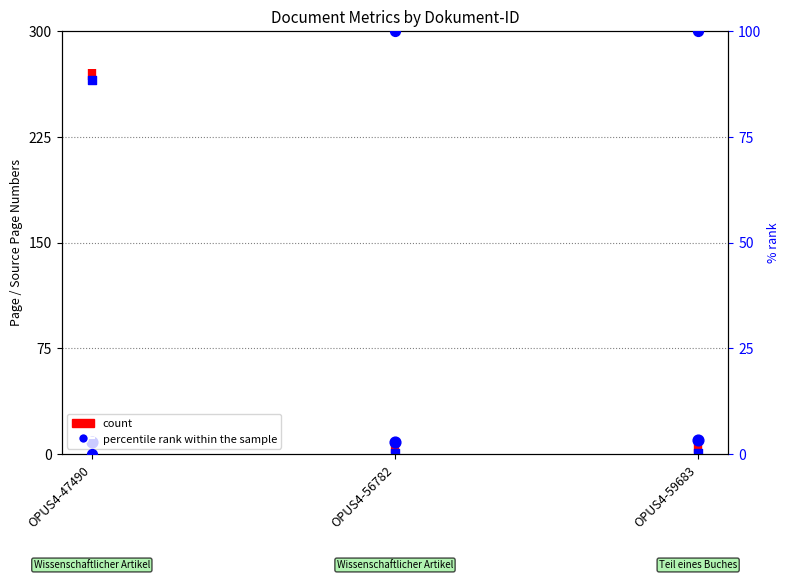

Which series has the largest total across all categories?

percentile rank within the sample